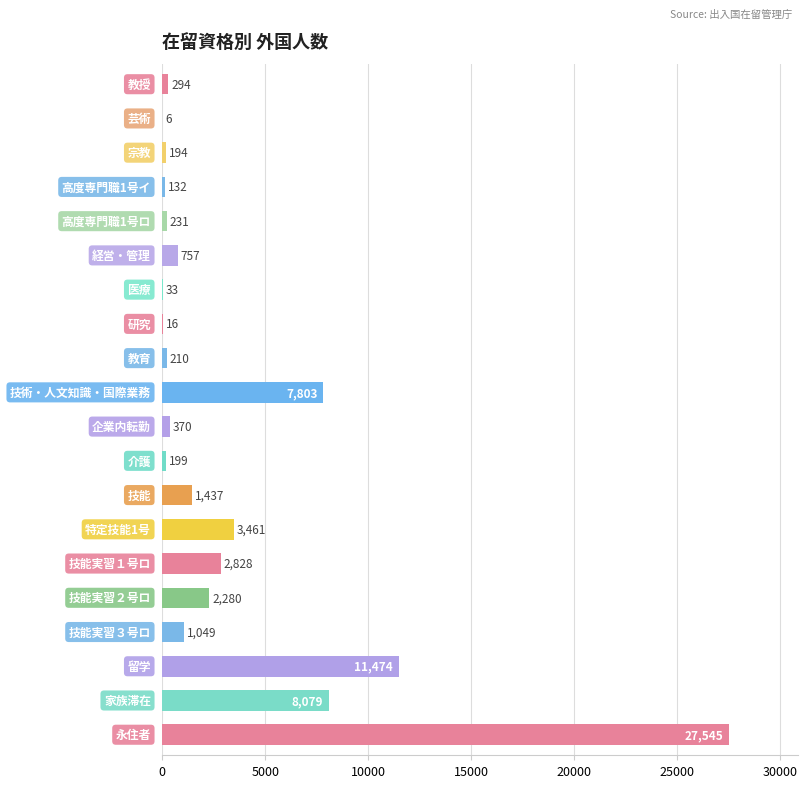

What is the sum of all values?

68398